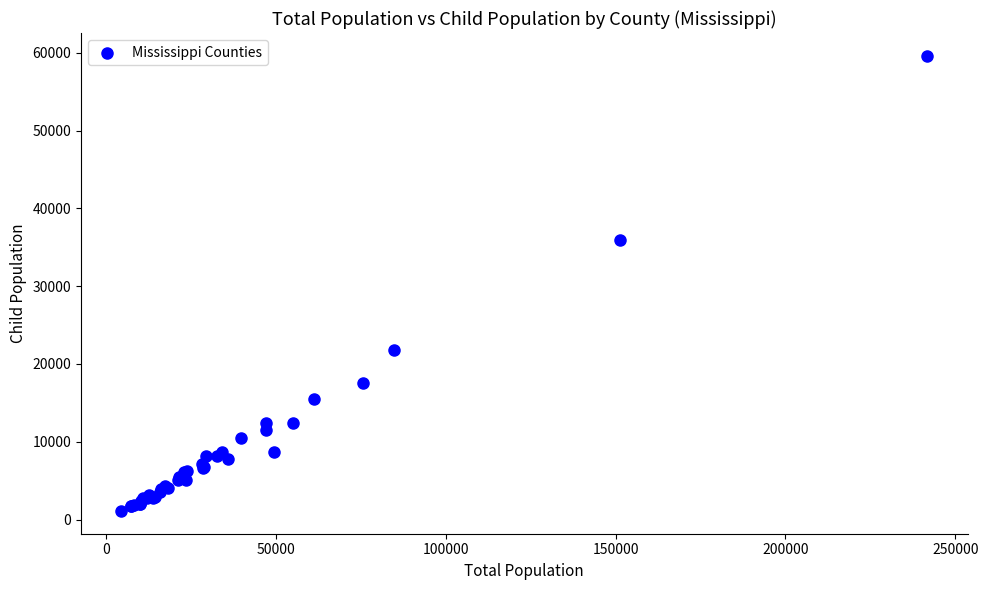

What Y value in the scatter plot is closest to 30368?

35975